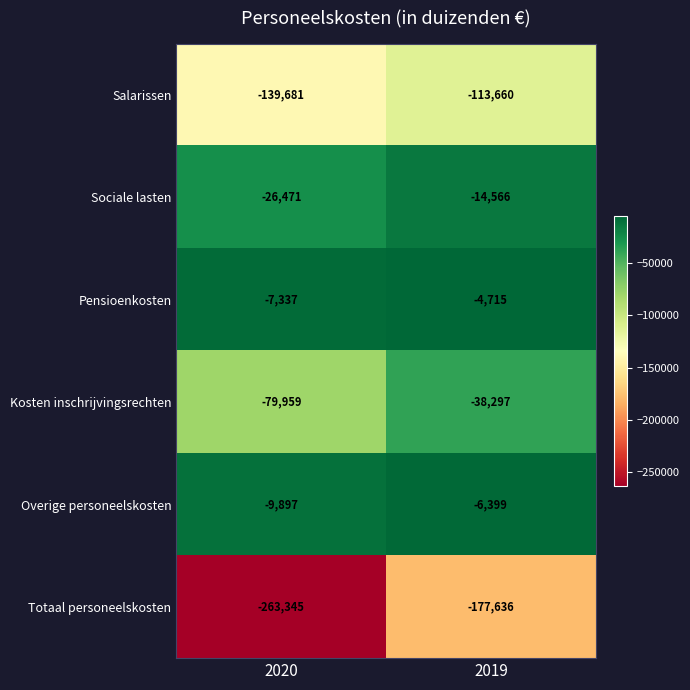

How many data points does each series have?

2